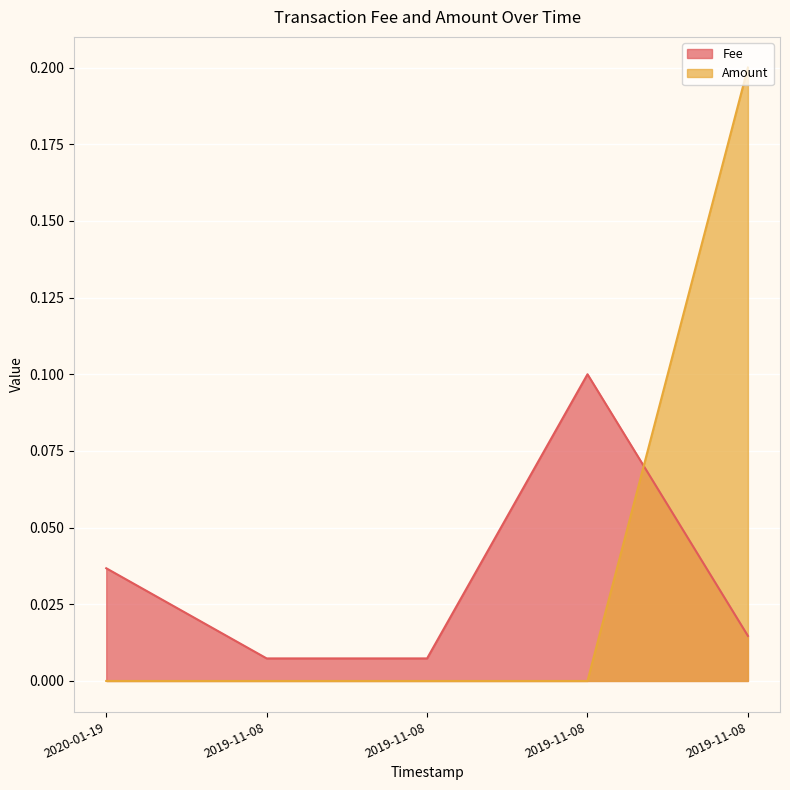

The value of Fee at 2019-11-08 is 0.0. True or false?

False